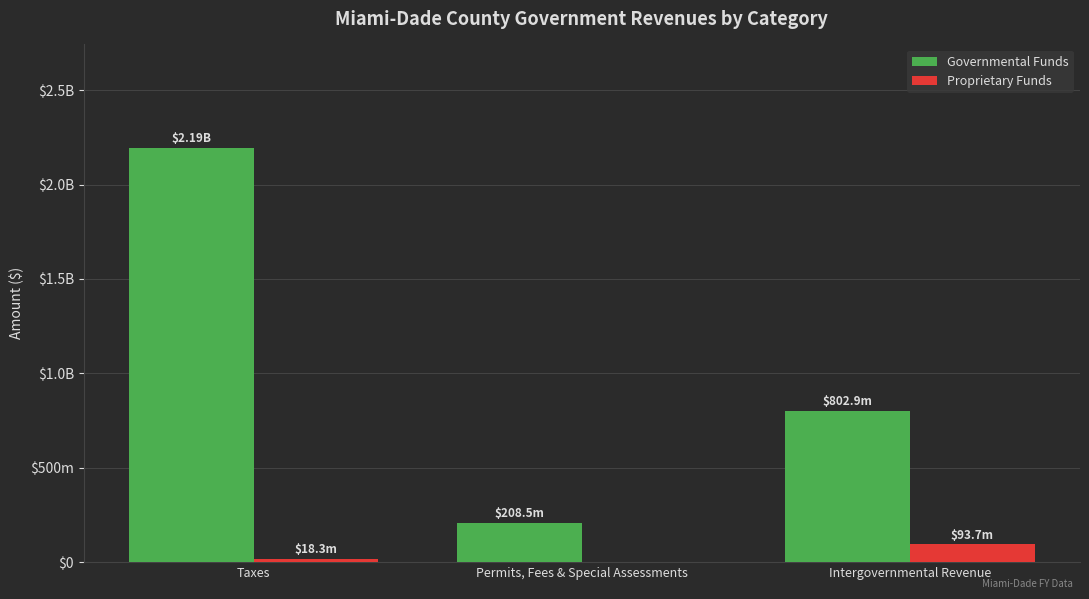

What is the difference between the maximum and second lowest values in the Governmental Funds series?

1390944649